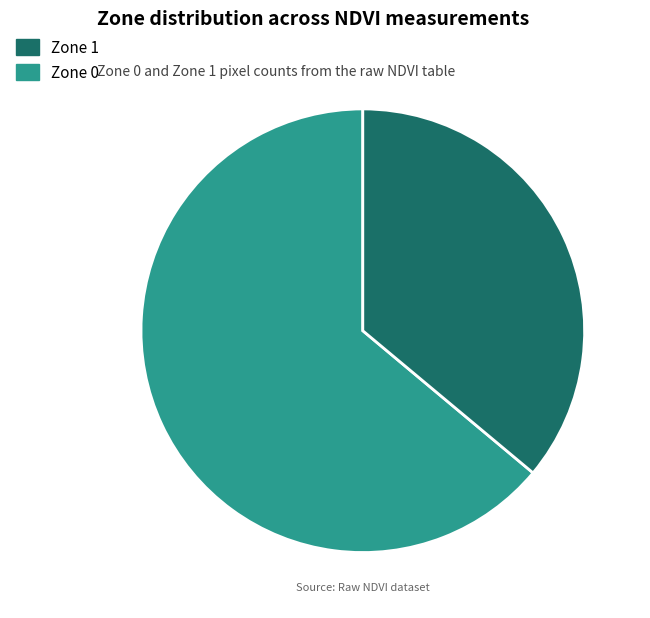

Does any single category account for the majority?

Yes